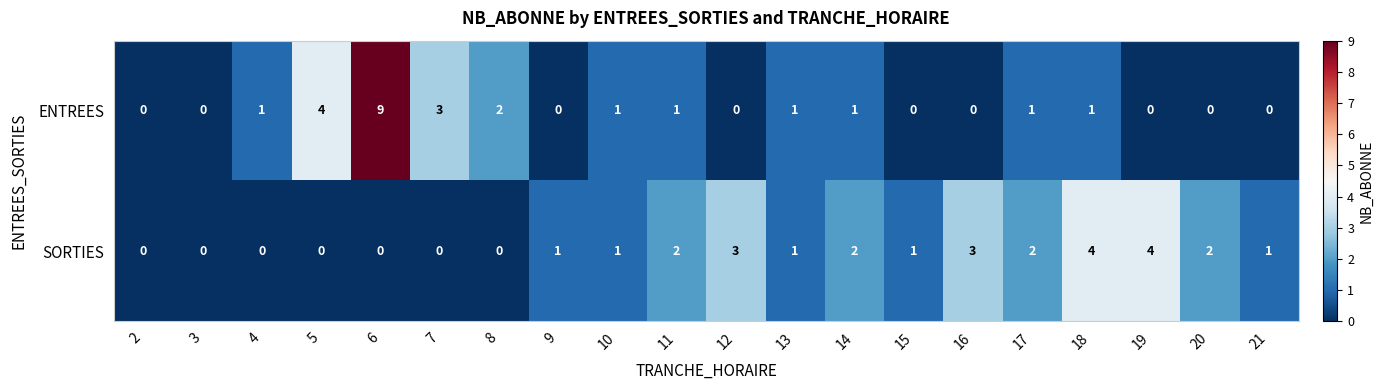

Which series has the largest total across all categories?

SORTIES